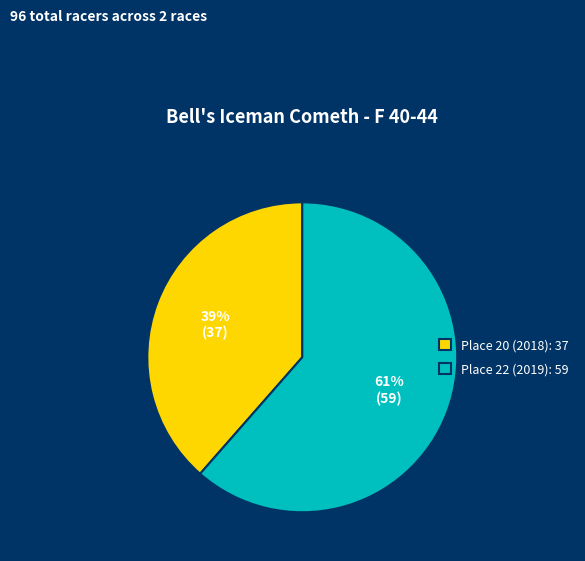

How many segments does this pie chart have?

2